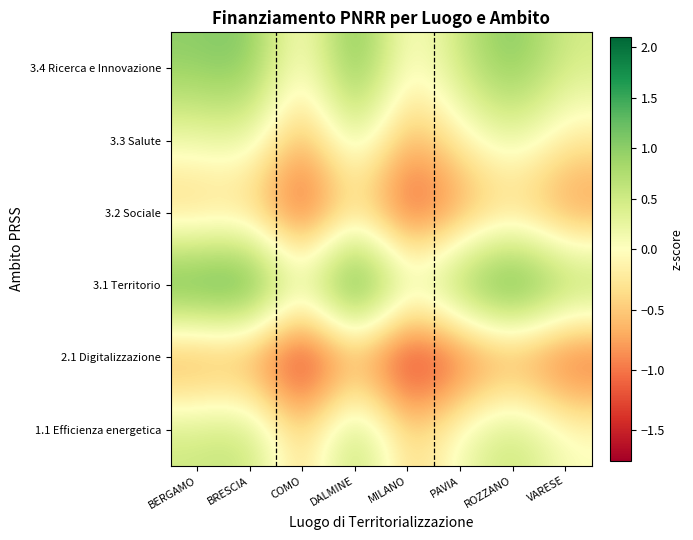

What is the spread (max minus min) of values at MILANO?

2.1